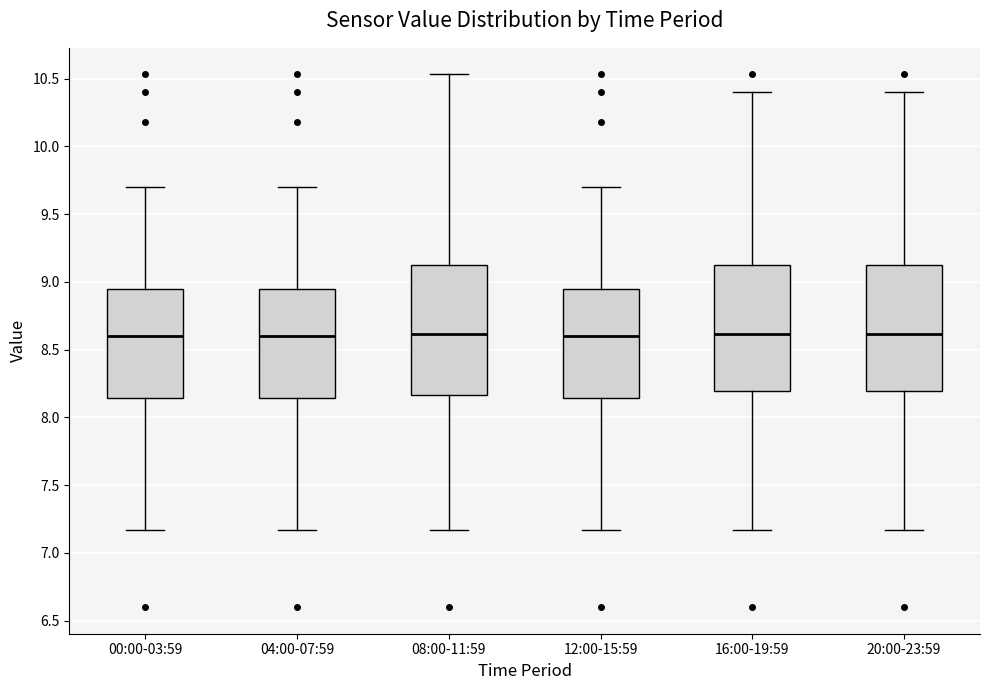

Reading left to right, transcribe this box plot: for each box, give where its median line is, the range the box spans, and where its two whiskers end, as read against the y-axis. The values are not printed on the chart, so give them approximately, as read against the axis.

00:00-03:59: median 8.60, box 8.15 to 8.95, whiskers 7.15 to 9.70
04:00-07:59: median 8.60, box 8.15 to 8.95, whiskers 7.15 to 9.70
08:00-11:59: median 8.60, box 8.15 to 9.15, whiskers 7.15 to 10.55
12:00-15:59: median 8.60, box 8.15 to 8.95, whiskers 7.15 to 9.70
16:00-19:59: median 8.60, box 8.20 to 9.15, whiskers 7.15 to 10.40
20:00-23:59: median 8.60, box 8.20 to 9.15, whiskers 7.15 to 10.40